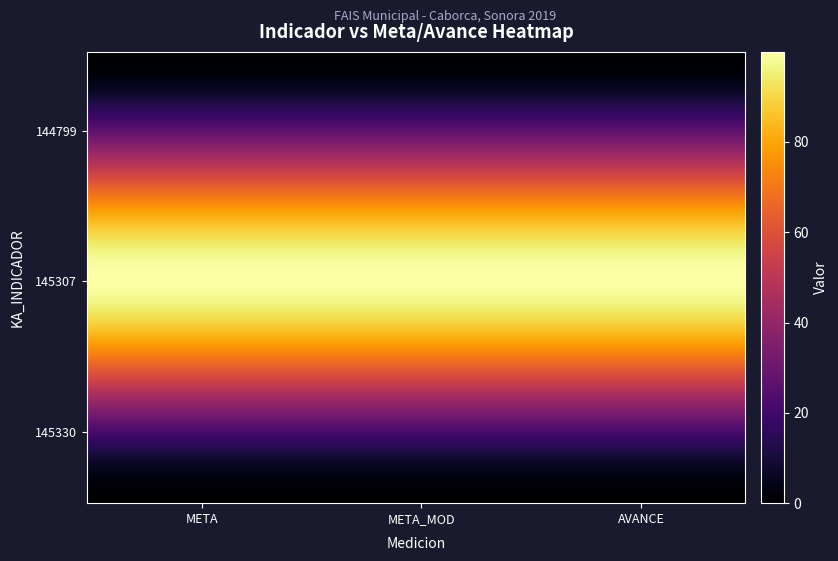

Rank the series by their maximum value, from highest to lowest.

145307, 144799, 145330